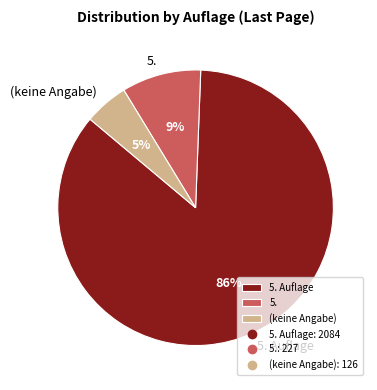

Do 5. Auflage and 5. together represent more than half of the pie?

Yes